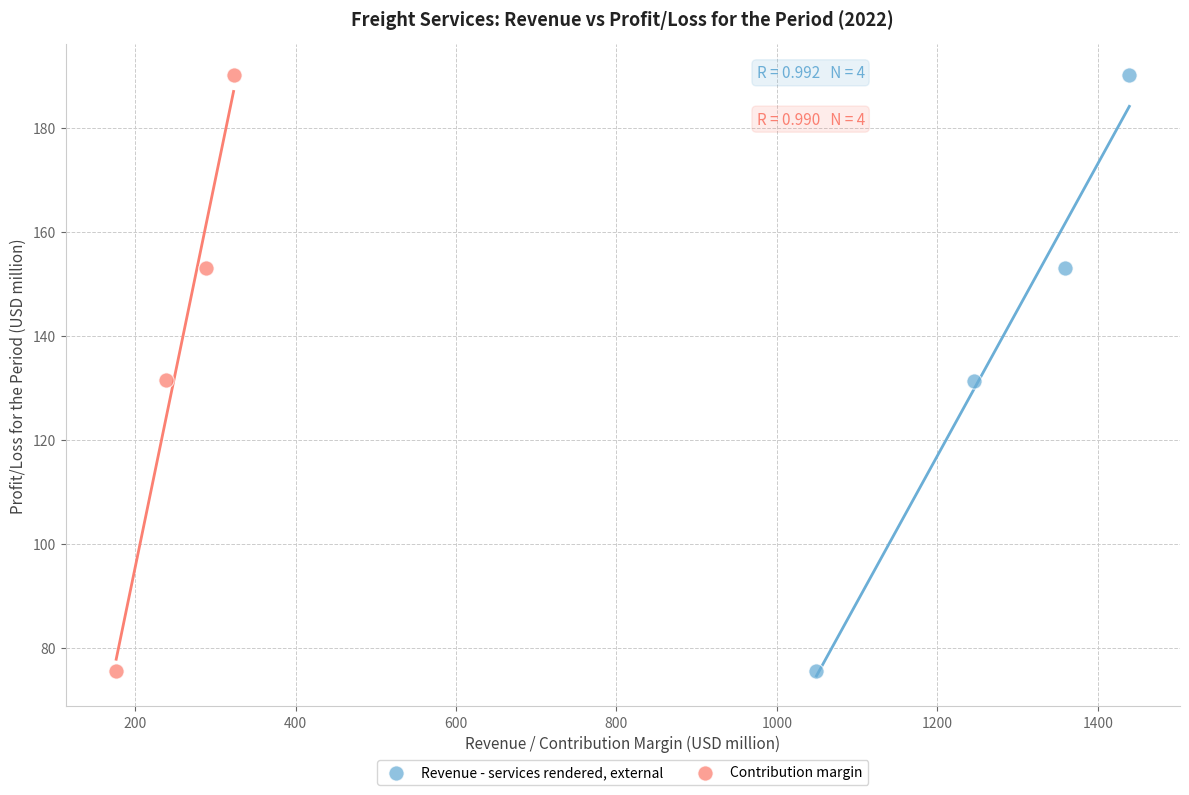

What are all the series names shown in the legend?

Revenue - services rendered, external, Contribution margin